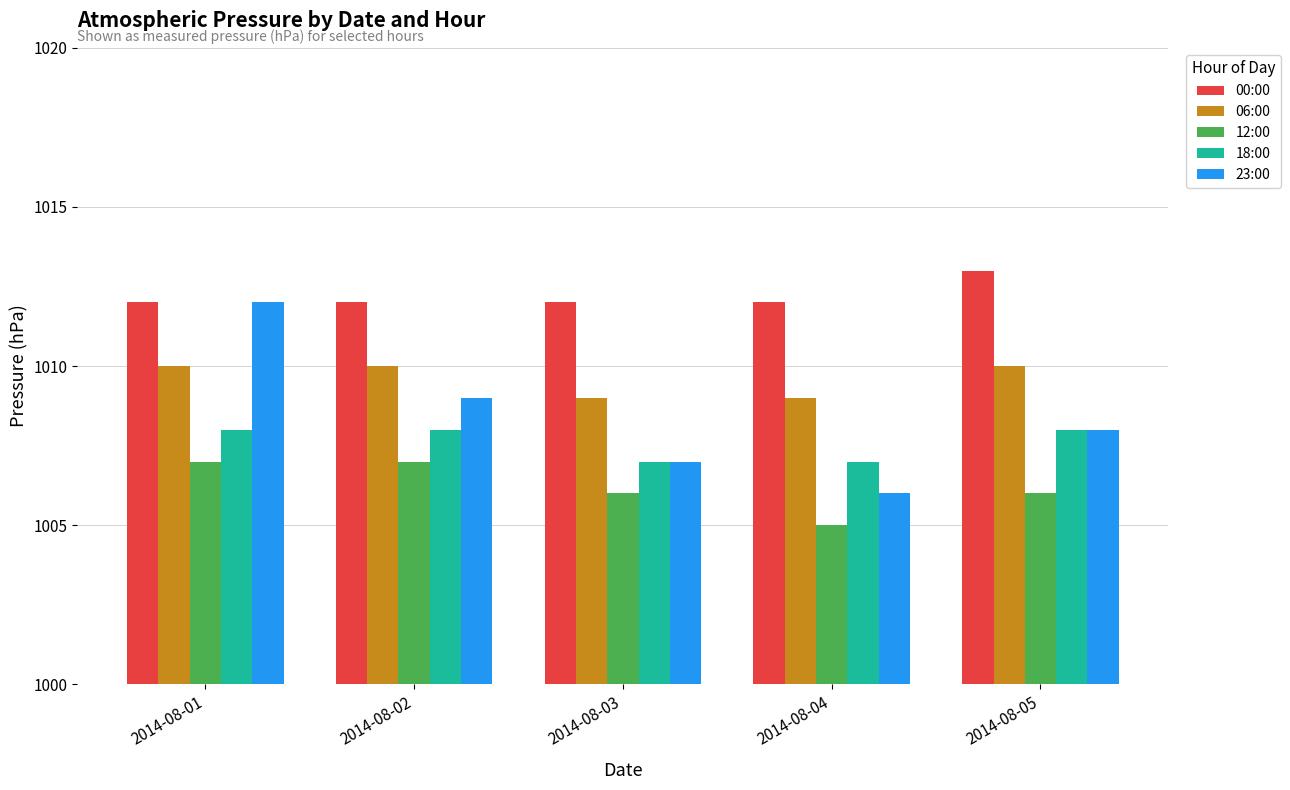

What are all the series names shown in the legend?

00:00, 06:00, 12:00, 18:00, 23:00